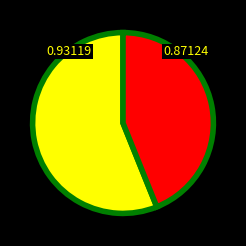

Is there any slice that represents more than half of the pie?

Yes